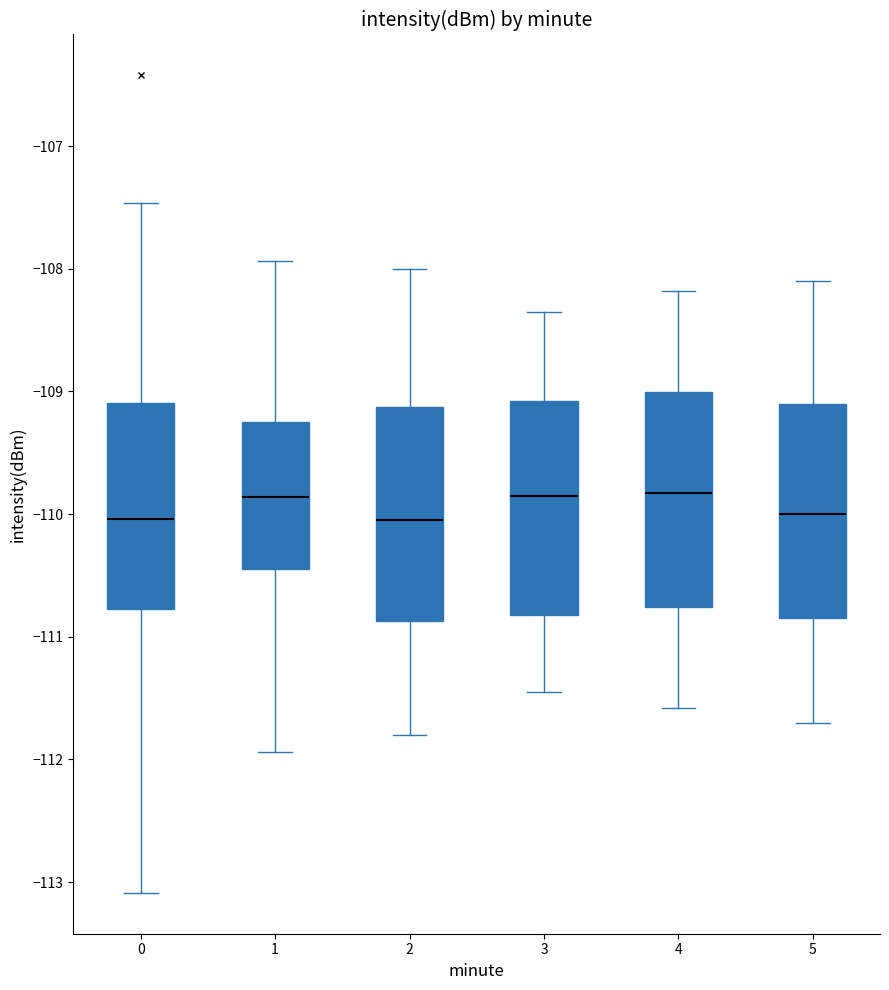

Reading left to right, read every box against the y-axis: the position of its median line, the range the box covers, and the ends of its whiskers. The values are not printed on the chart, so give them approximately, as read against the axis.

0: median -110.0, box -110.8 to -109.1, whiskers -113.1 to -107.5
1: median -109.9, box -110.4 to -109.2, whiskers -111.9 to -107.9
2: median -110.0, box -110.9 to -109.1, whiskers -111.8 to -108.0
3: median -109.8, box -110.8 to -109.1, whiskers -111.4 to -108.3
4: median -109.8, box -110.8 to -109.0, whiskers -111.6 to -108.2
5: median -110.0, box -110.8 to -109.1, whiskers -111.7 to -108.1